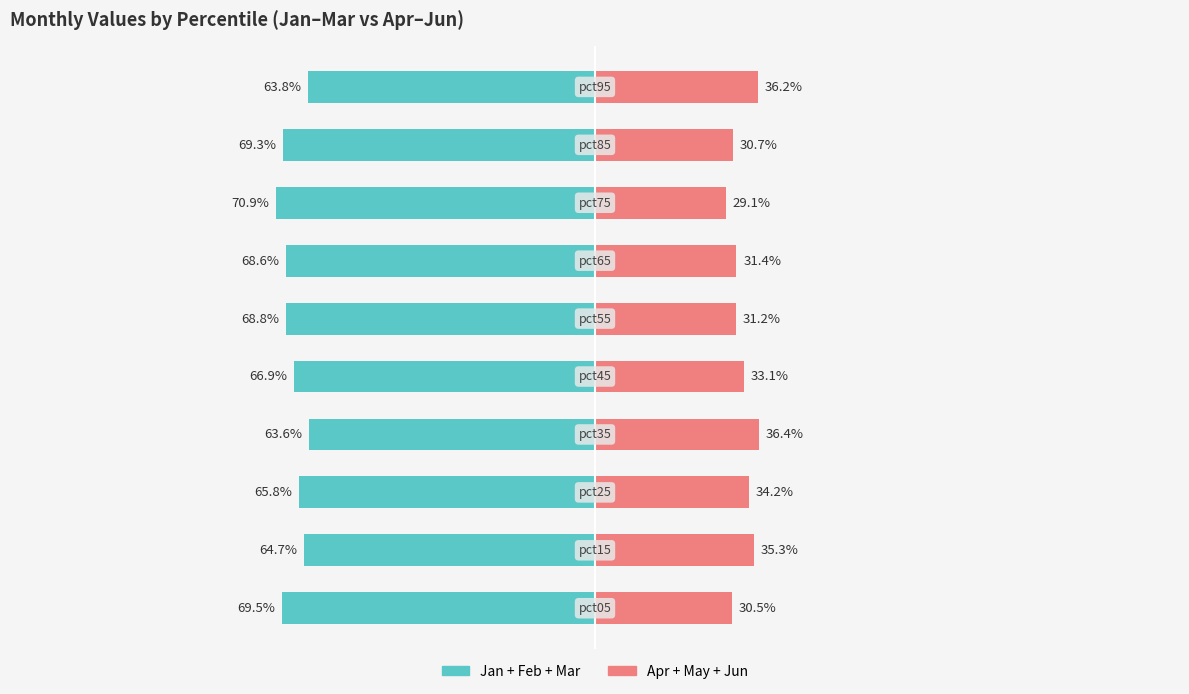

Reading right to left, extract all data points from this chart.

Jan+Feb+Mar: 9=-63.8	8=-69.3	7=-70.9	6=-68.6	5=-68.8	4=-66.9	3=-63.6	2=-65.8	1=-64.7	0=-69.5
Apr+May+Jun: 9=36.2	8=30.7	7=29.1	6=31.4	5=31.2	4=33.1	3=36.4	2=34.2	1=35.3	0=30.5